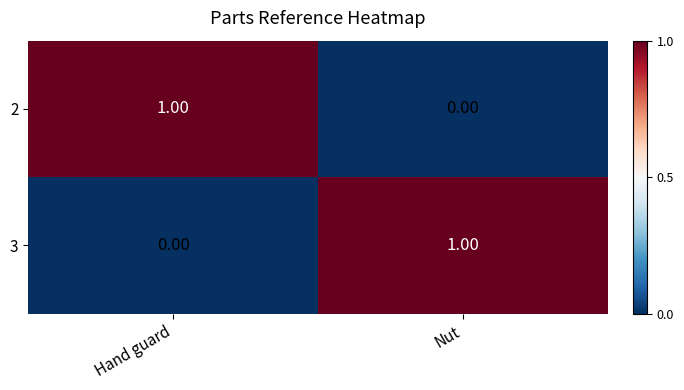

At which label is 3 closest to 0?

Hand guard